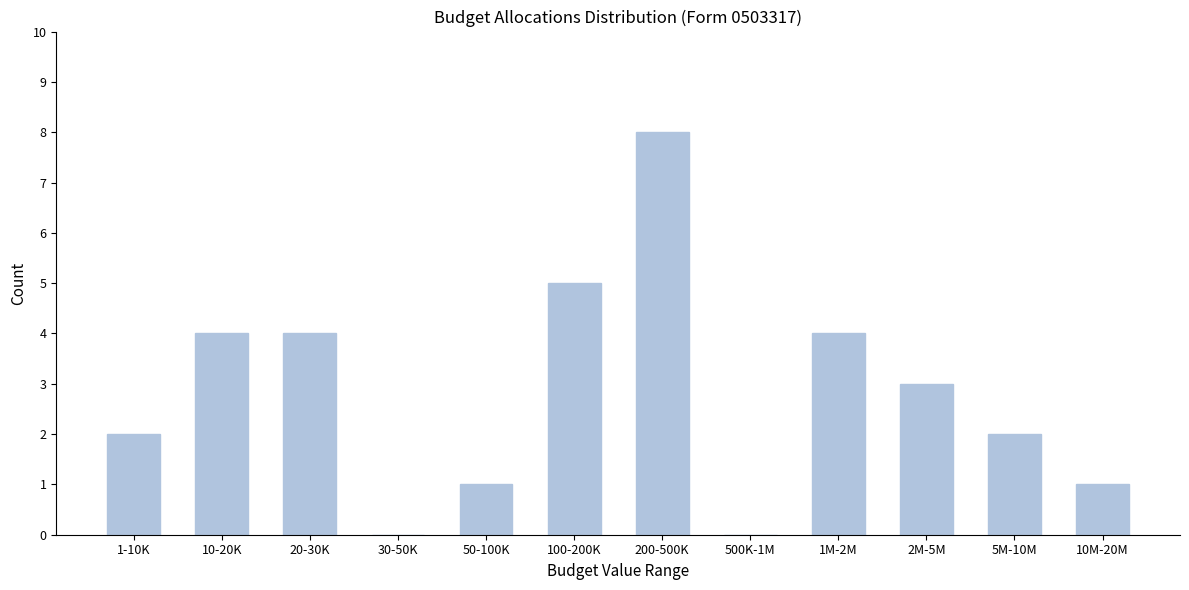

Reading left to right, transcribe all the data shown in this chart.

1-10K=2	10-20K=4	20-30K=4	30-50K=0	50-100K=1	100-200K=5	200-500K=8	500K-1M=0	1M-2M=4	2M-5M=3	5M-10M=2	10M-20M=1